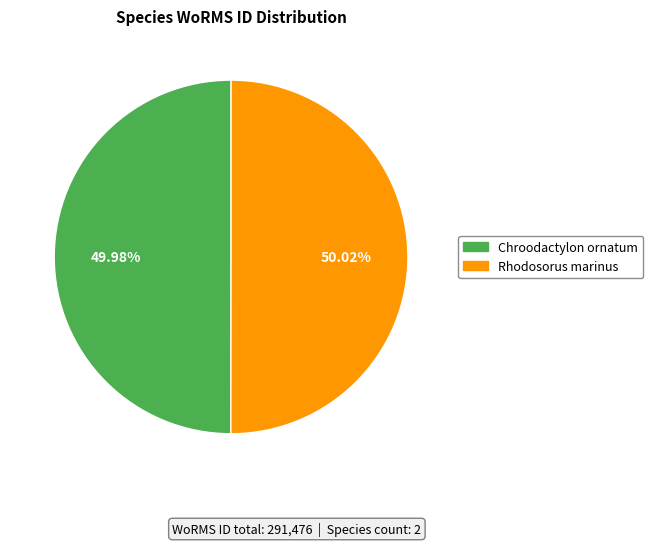

What portion of the pie excludes Chroodactylon ornatum?

50.0%